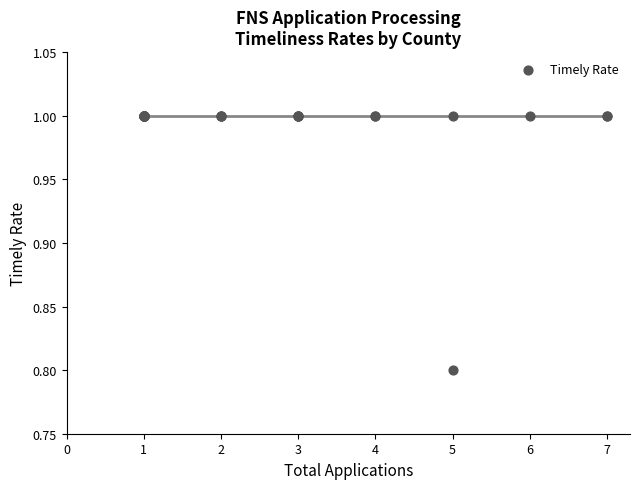

What Y value in the scatter plot is closest to 0?

0.8